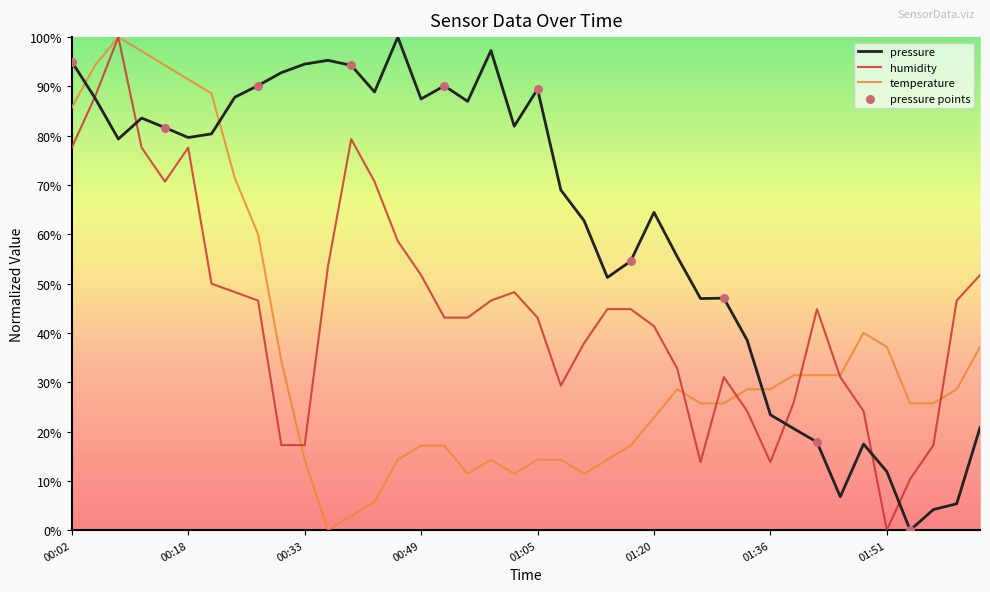

Which series reaches the maximum Y coordinate?

temperature